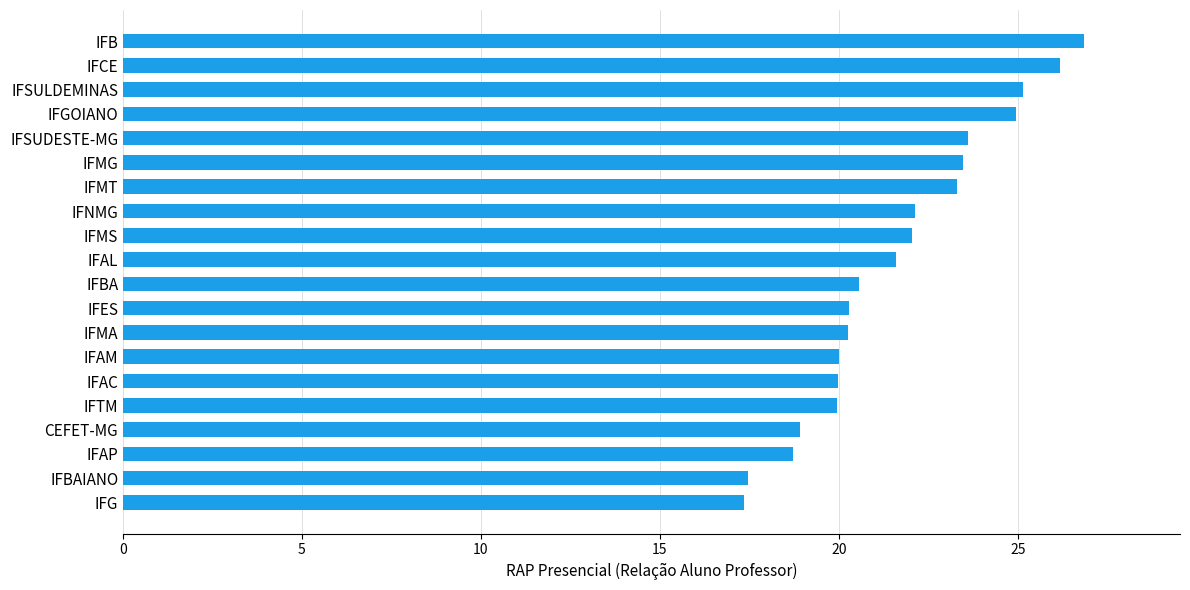

The value at IFAP is 27.3. True or false?

False